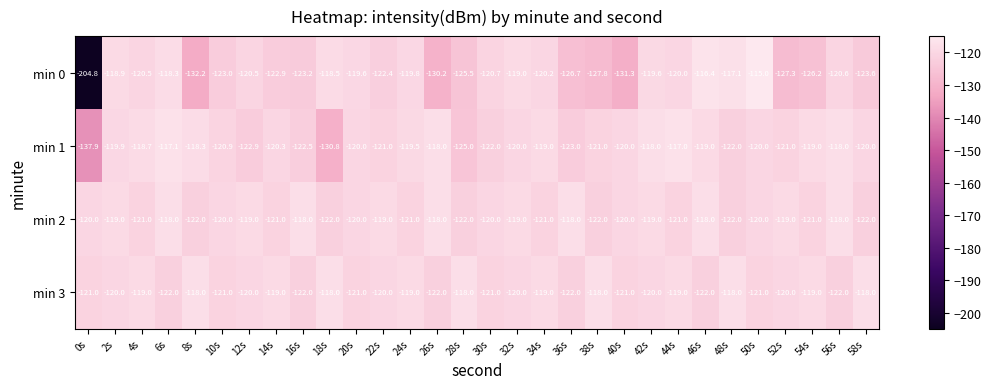

What is the spread (max minus min) of values at 4s?

2.3